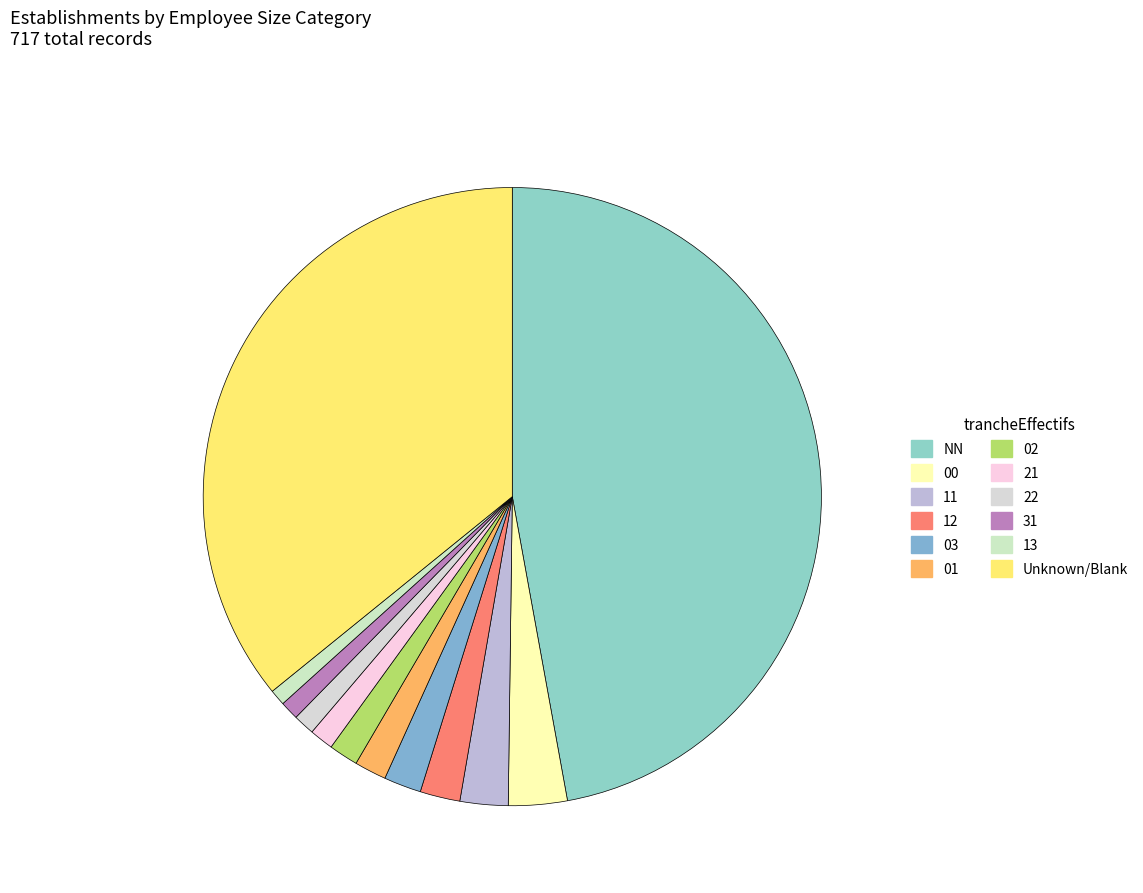

The 02 slice represents 1% of the pie. True or false?

False